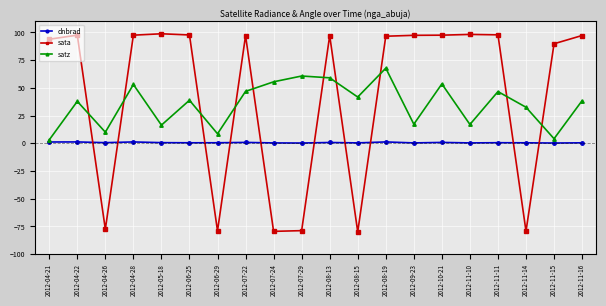

What is the difference between the second highest and second lowest values in the satz series?

56.6